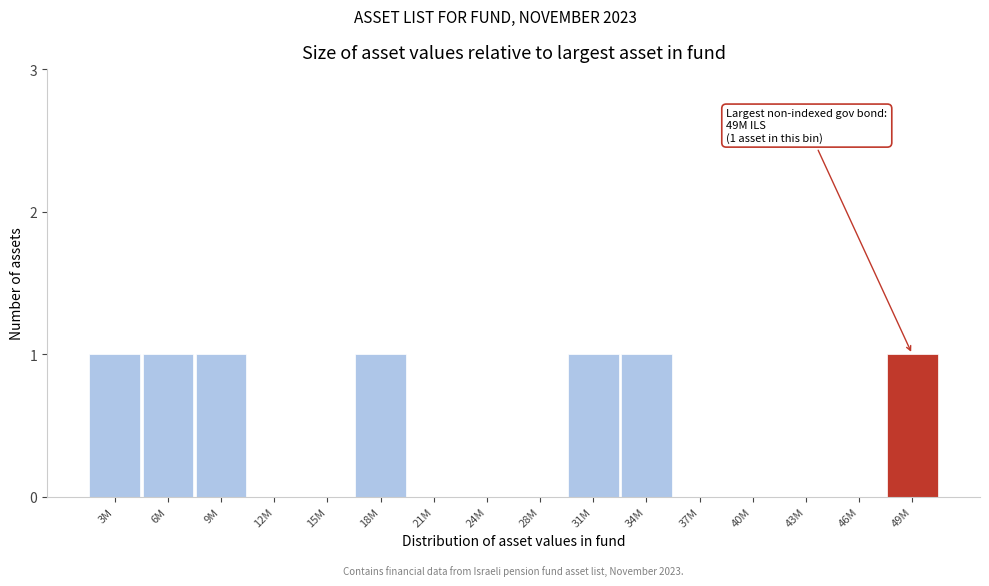

Reading left to right, extract all data points from this chart.

3M=1	6M=1	9M=1	12M=0	15M=0	18M=1	21M=0	24M=0	28M=0	31M=1	34M=1	37M=0	40M=0	43M=0	46M=0	49M=1